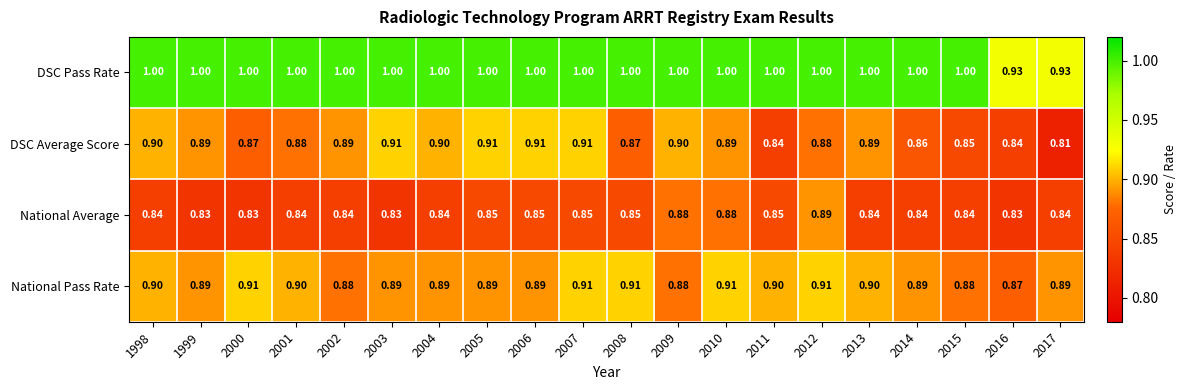

What is the spread (max minus min) of values at 2014?

0.2